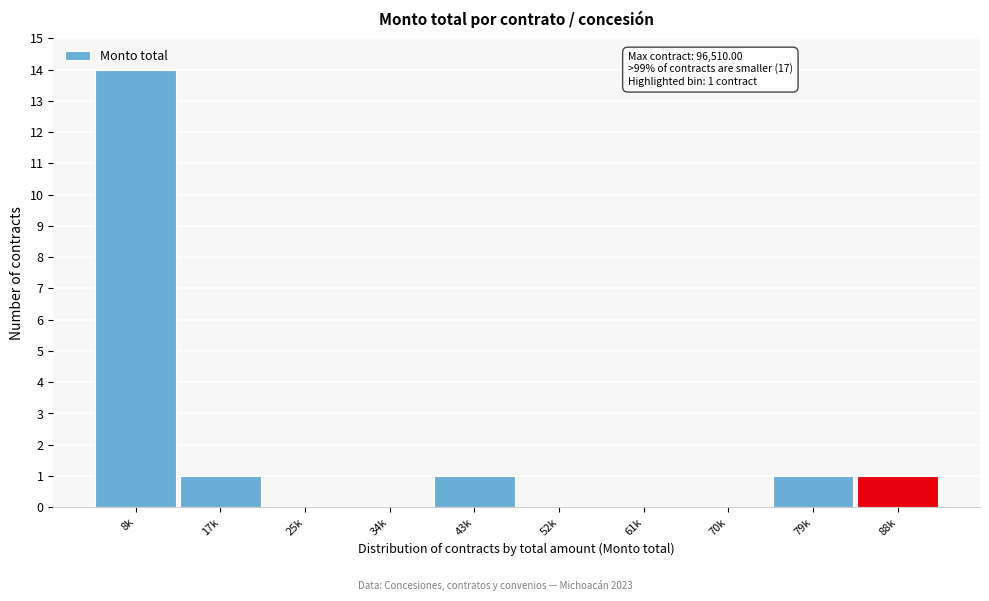

Reading left to right, list all the values displayed in this chart.

8k=14	17k=1	25k=0	34k=0	43k=1	52k=0	61k=0	70k=0	79k=1	88k=1